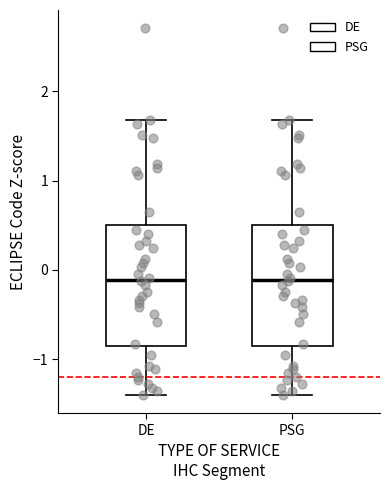

Reading left to right, transcribe this box plot: for each box, give where its median line is, the range the box spans, and where its two whiskers end, as read against the y-axis. The values are not printed on the chart, so give them approximately, as read against the axis.

DE: median -0.1, box -0.9 to 0.5, whiskers -1.4 to 1.7
PSG: median -0.1, box -0.9 to 0.5, whiskers -1.4 to 1.7